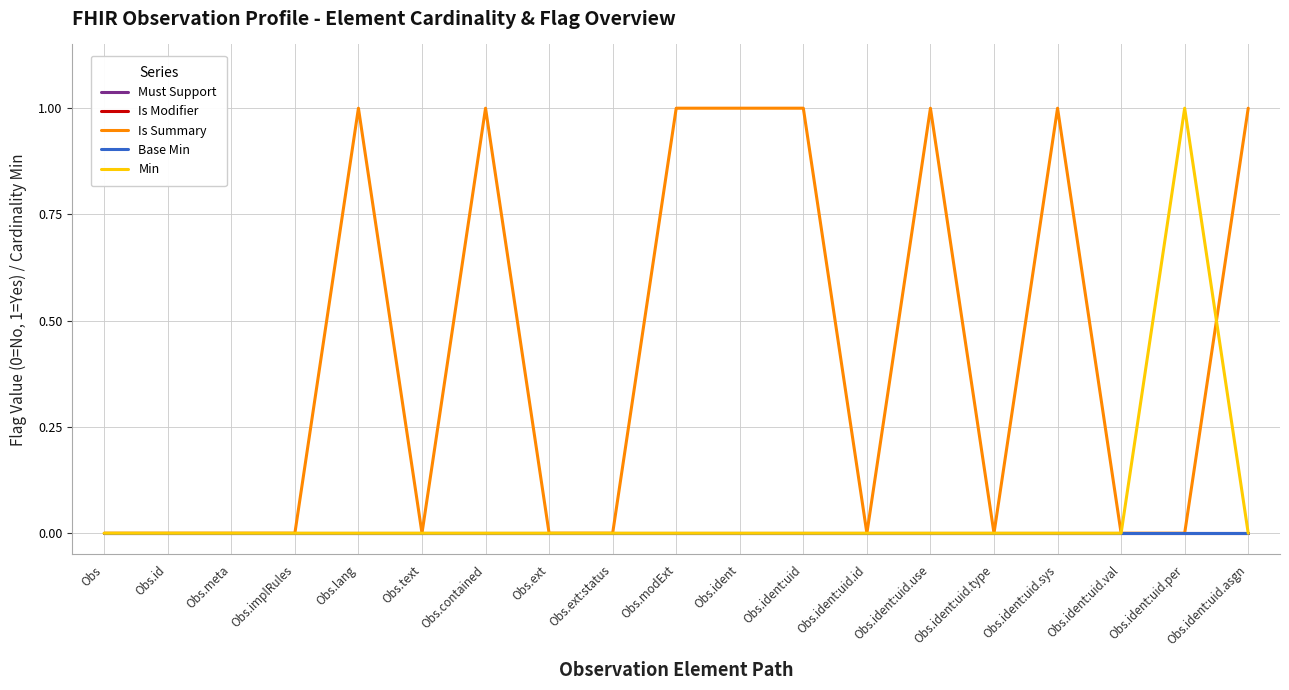

How many interior local peaks does the Is Summary series have?

4